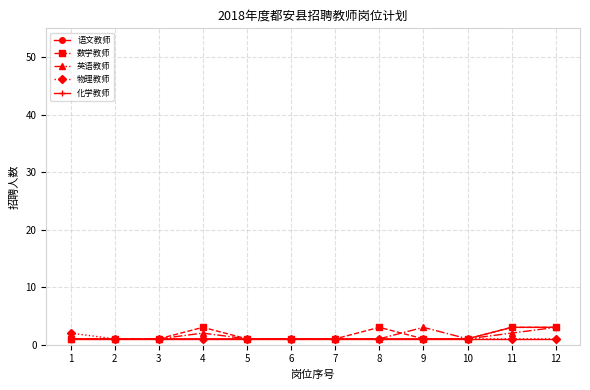

True or false: 英语教师 has a value of 1 at 3.

True